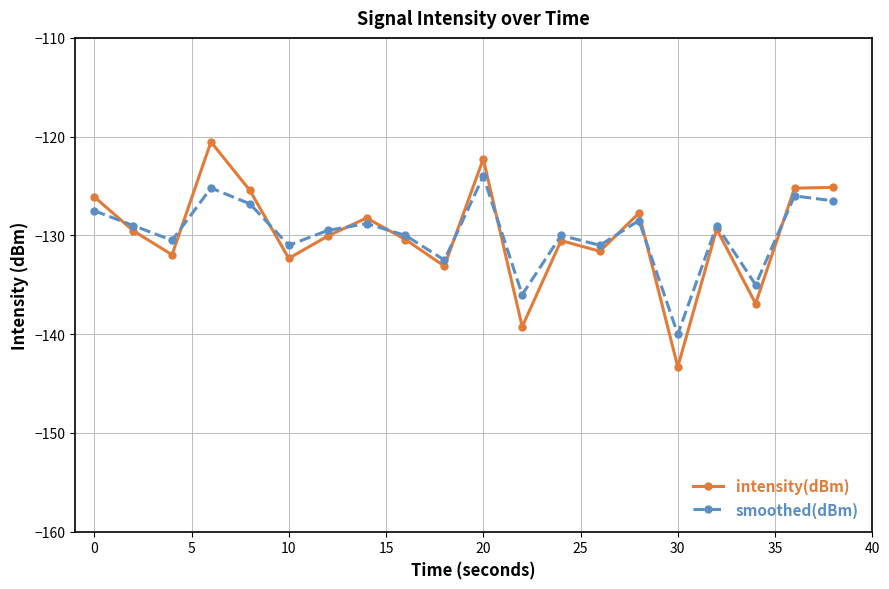

How many interior local valleys does the intensity(dBm) series have?

7